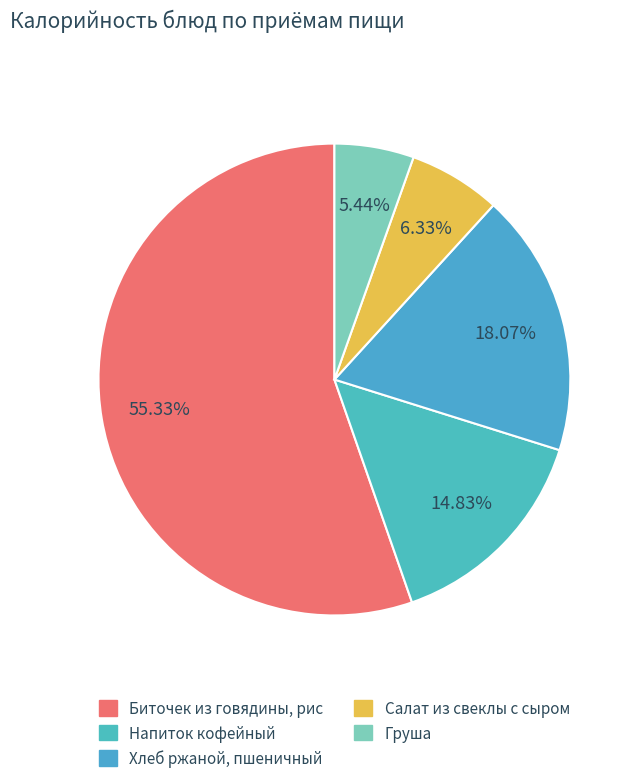

Count the number of slices in the pie.

5